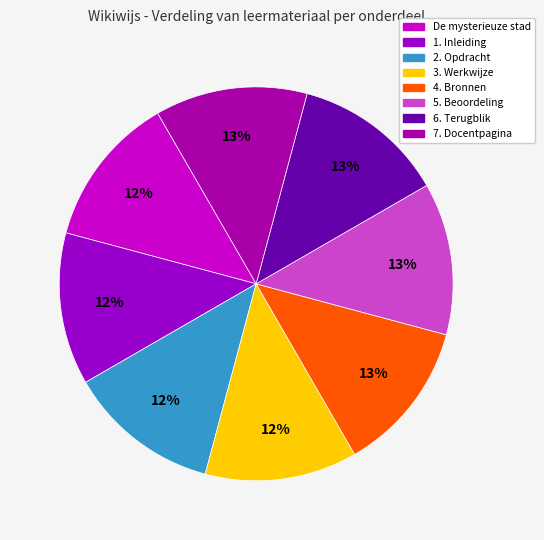

Count the number of slices in the pie.

8